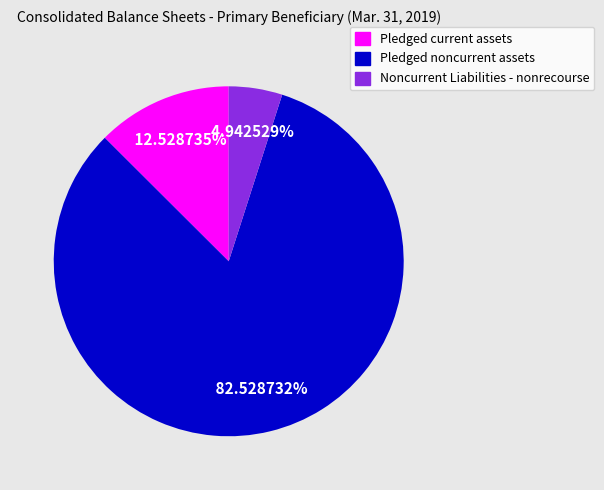

True or false: Pledged noncurrent assets accounts for 91% of the total.

False